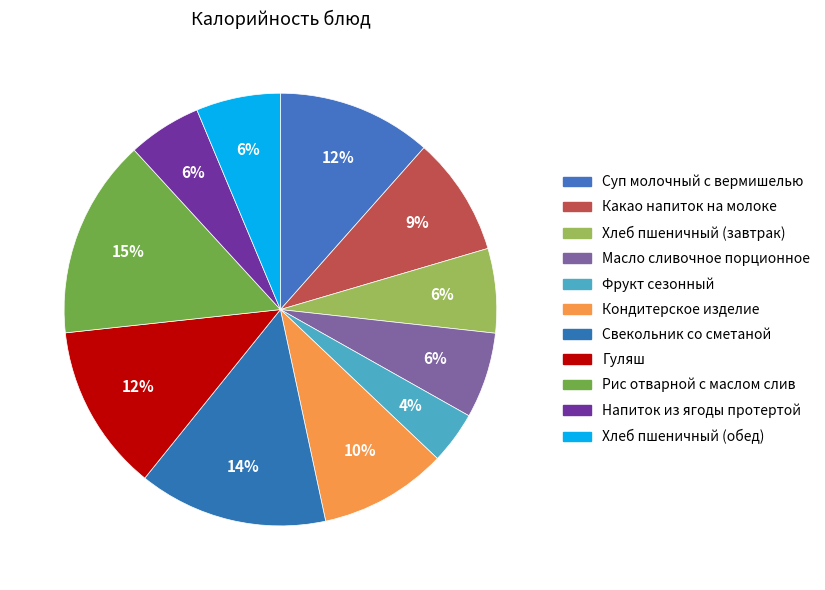

To the nearest percent, what is the difference between the Рис отварной с маслом слив and Кондитерское изделие slice percentages?

5%